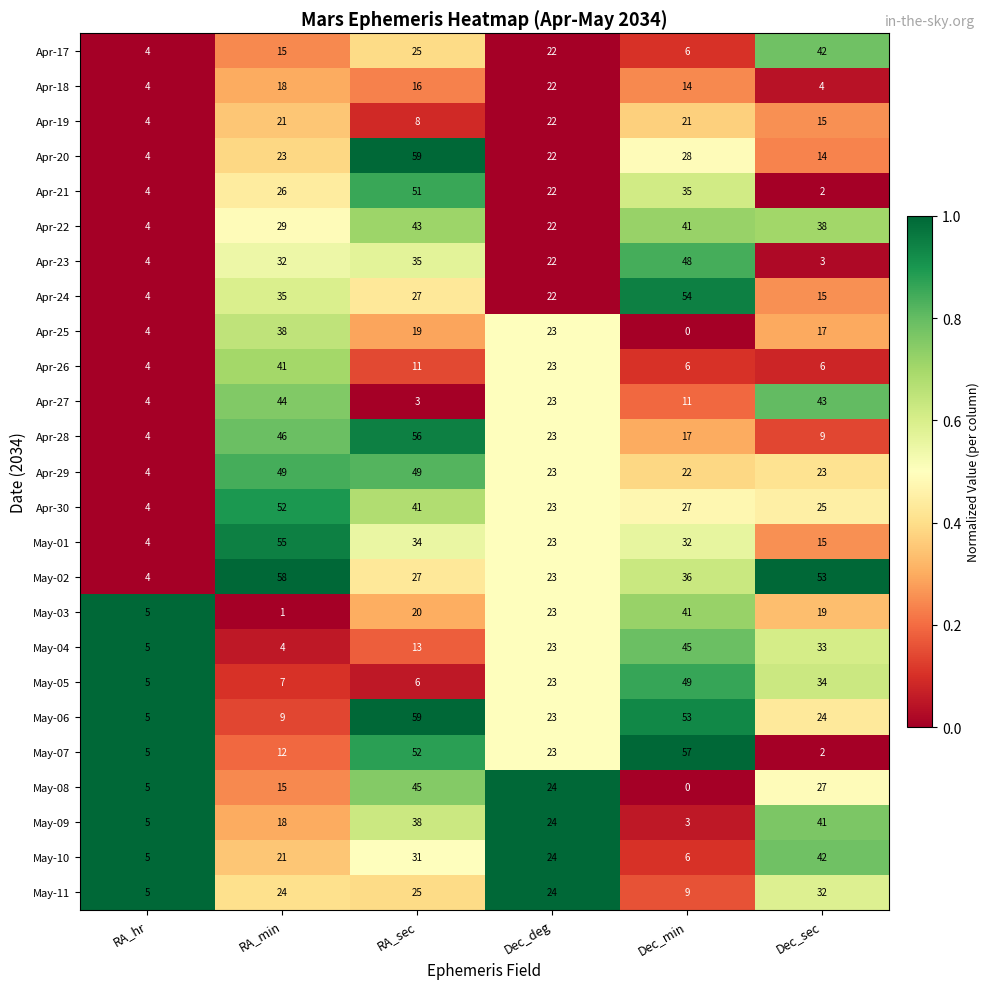

Is it true that Apr-17 equals 6 at Dec_min?

True